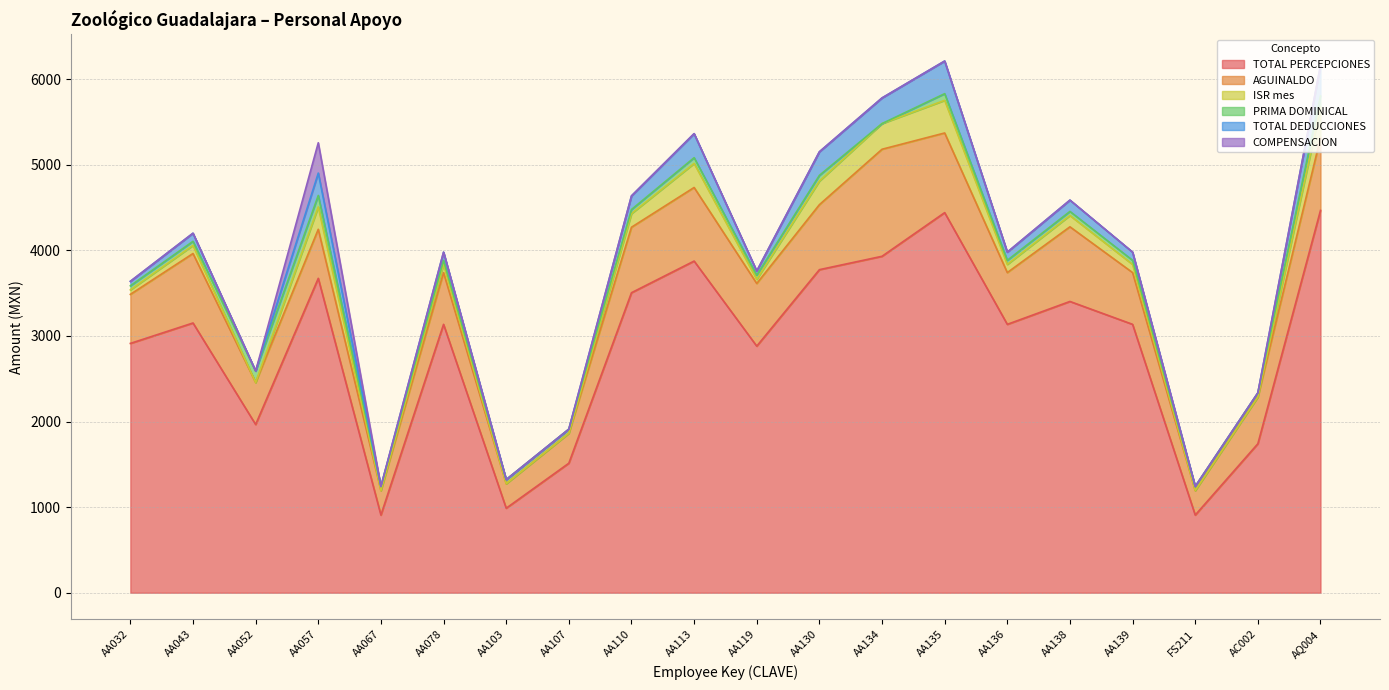

Which has a higher value, AA119 or AA107?

AA119